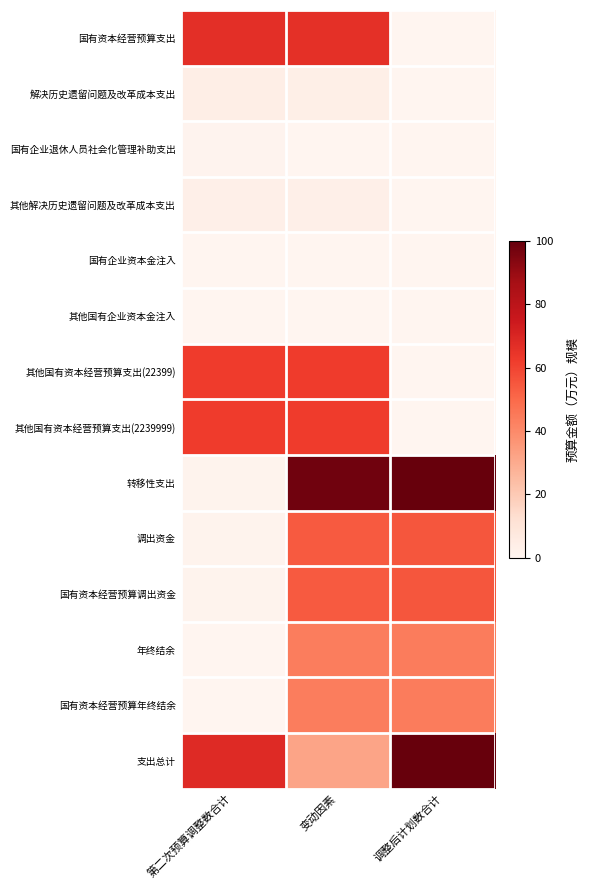

Reading right to left, transcribe all the data shown in this chart.

国有资本经营预算支出: 调整后计划数合计=0.4	变动因素=66.1	第二次预算调整数合计=66.7
解决历史遗留问题及改革成本支出: 调整后计划数合计=0.4	变动因素=3.6	第二次预算调整数合计=4.2
国有企业退休人员社会化管理补助支出: 调整后计划数合计=0.4	变动因素=0.4	第二次预算调整数合计=1.0
其他解决历史遗留问题及改革成本支出: 调整后计划数合计=0.0	变动因素=3.2	第二次预算调整数合计=3.2
国有企业资本金注入: 调整后计划数合计=0.0	变动因素=0.0	第二次预算调整数合计=0.0
其他国有企业资本金注入: 调整后计划数合计=0.0	变动因素=0.0	第二次预算调整数合计=0.0
其他国有资本经营预算支出(22399): 调整后计划数合计=0.0	变动因素=62.5	第二次预算调整数合计=62.5
其他国有资本经营预算支出(2239999): 调整后计划数合计=0.0	变动因素=62.5	第二次预算调整数合计=62.5
转移性支出: 调整后计划数合计=99.6	变动因素=97.9	第二次预算调整数合计=1.4
调出资金: 调整后计划数合计=55.4	变动因素=53.9	第二次预算调整数合计=1.4
国有资本经营预算调出资金: 调整后计划数合计=55.4	变动因素=53.9	第二次预算调整数合计=1.4
年终结余: 调整后计划数合计=44.3	变动因素=44.0	第二次预算调整数合计=0.0
国有资本经营预算年终结余: 调整后计划数合计=44.3	变动因素=44.0	第二次预算调整数合计=0.0
支出总计: 调整后计划数合计=100.0	变动因素=31.9	第二次预算调整数合计=68.1